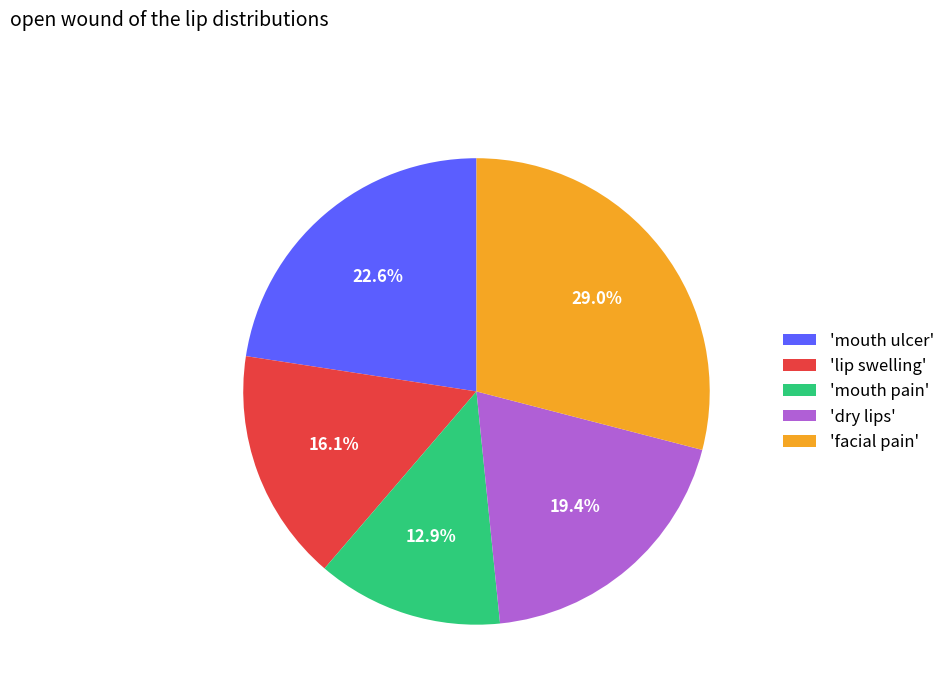

Does any single category account for the majority?

No